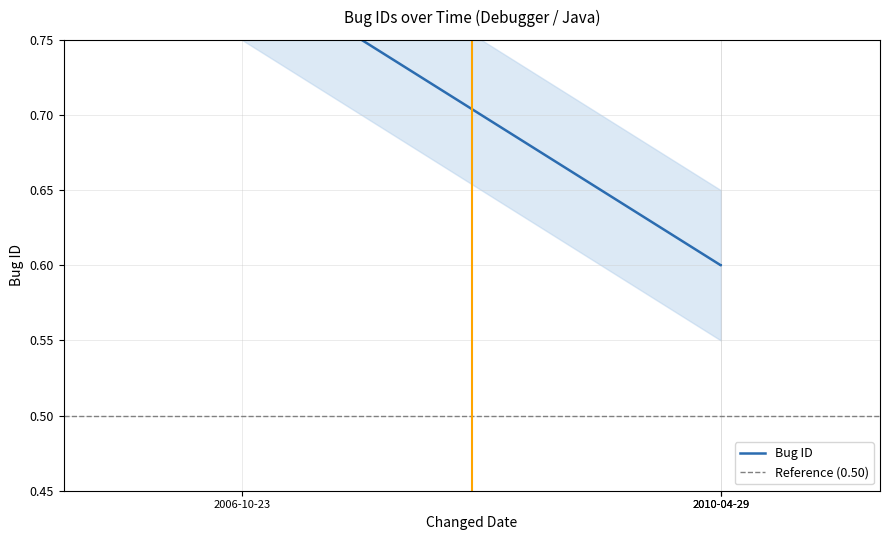

Reading left to right, transcribe all the data shown in this chart.

0.8	0.6	0.6